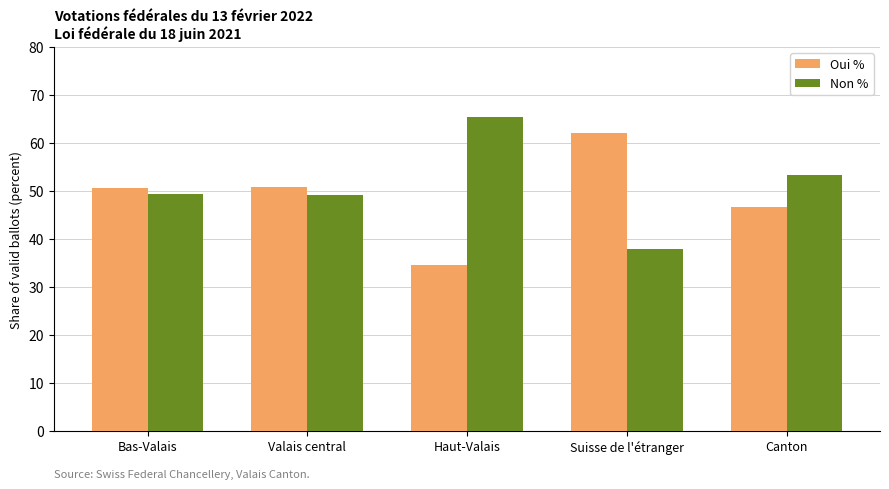

What is the spread (max minus min) of values at Canton?

6.6